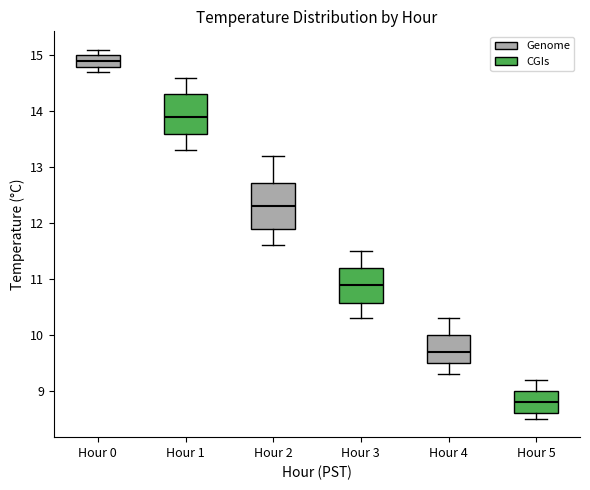

Where does the median line of the box for Hour 3 sit on the y-axis? The values are not printed on the chart, so give them approximately, as read against the axis.

10.9